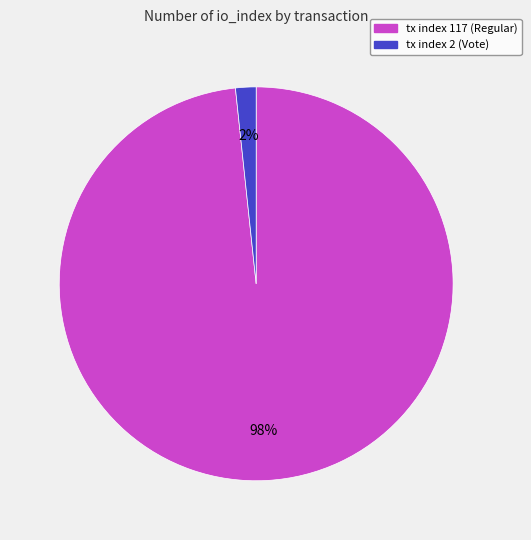

To the nearest percent, what is the combined percentage of tx index 2 and tx index 117?

100%